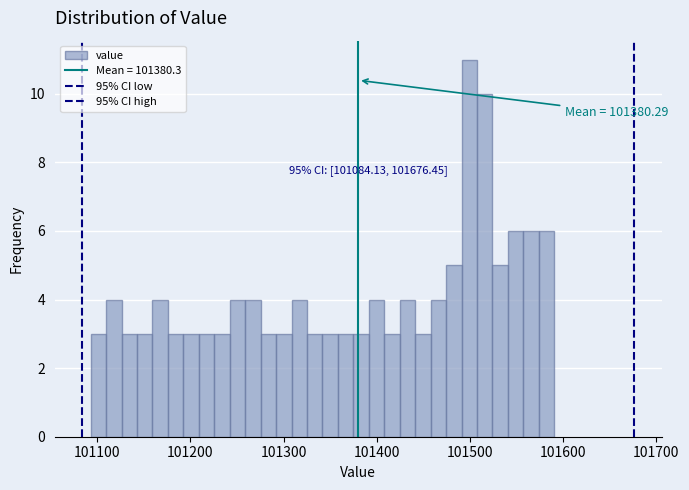

Read against the x-axis, roughly where is the centre of the tallest bar?

101500